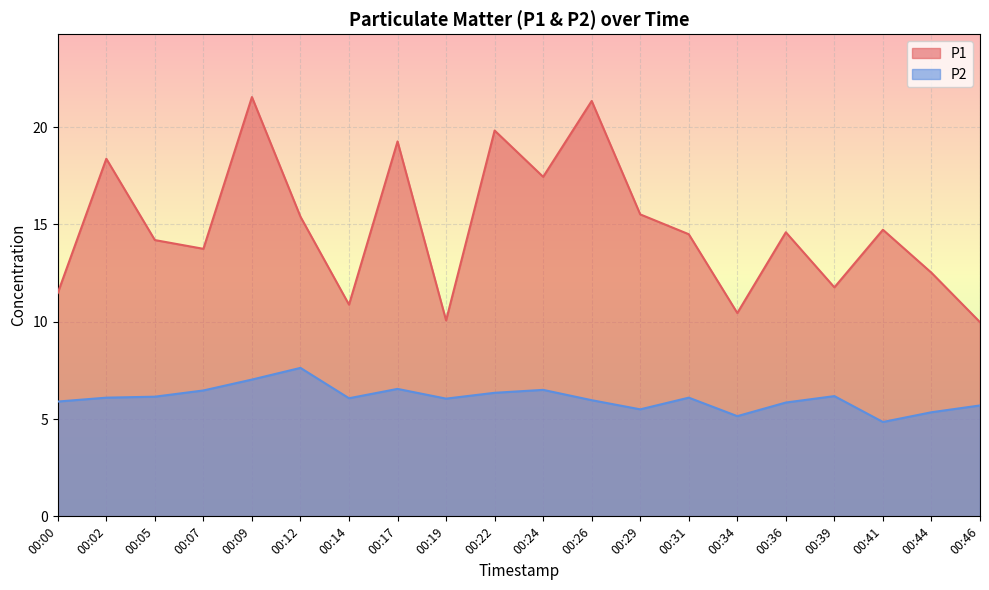

Between 00:31 and 00:34, which is larger?

00:31